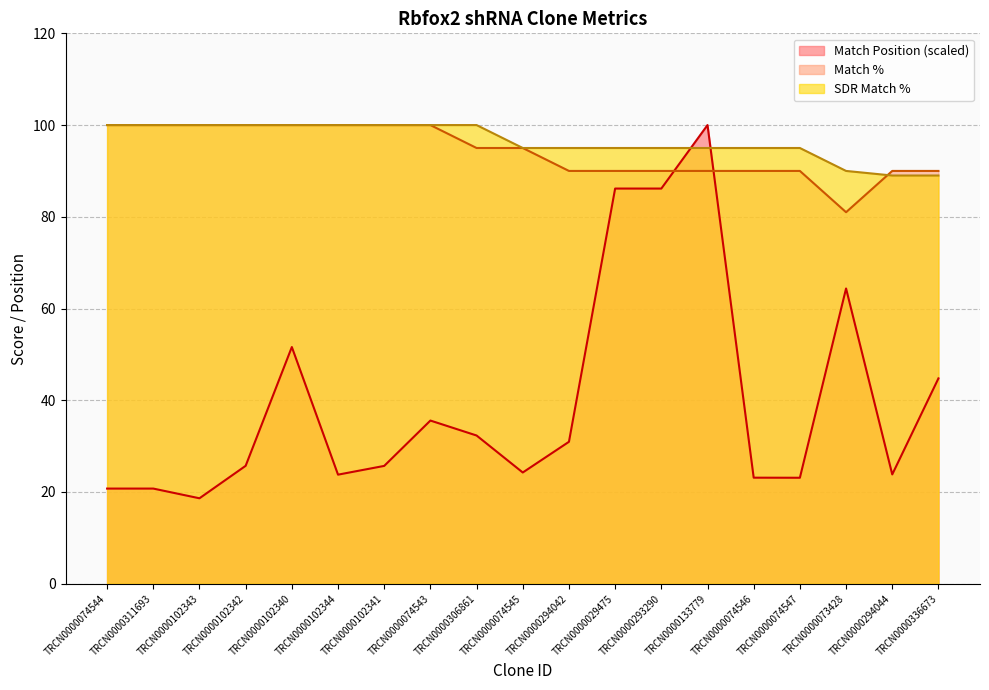

At which category does Match % reach its first local valley?

TRCN0000073428